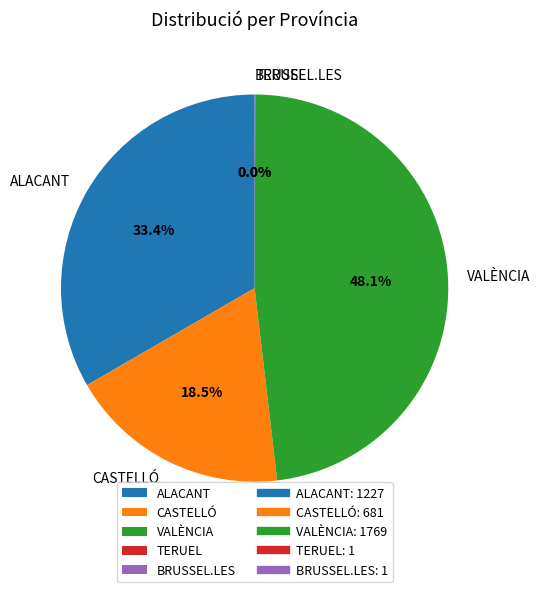

Between CASTELLÓ and ALACANT, which is larger?

ALACANT